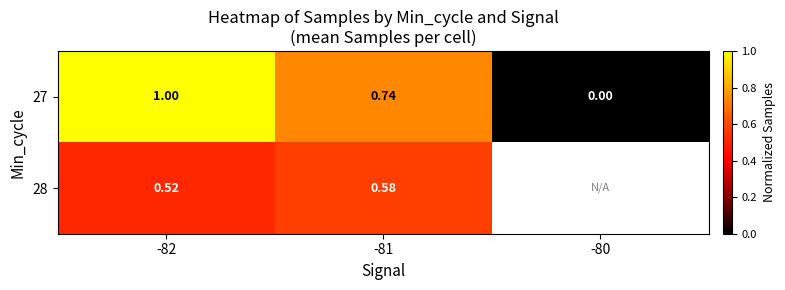

Is the value of 28 at -81 greater than the value of 27 at -82?

No